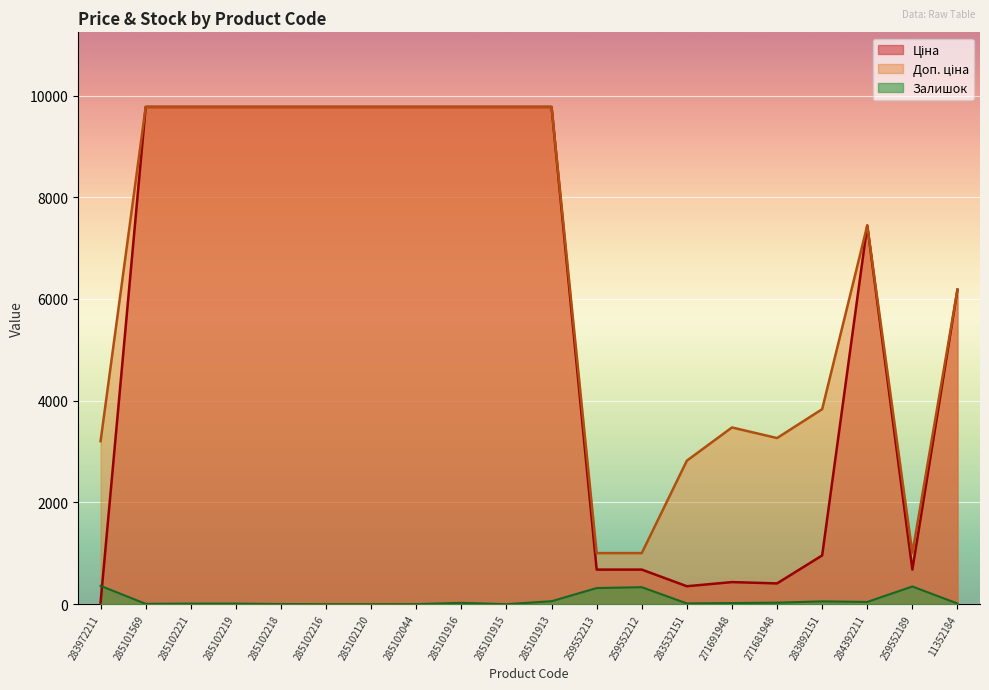

True or false: Доп. ціна and Ціна intersect in this chart.

False